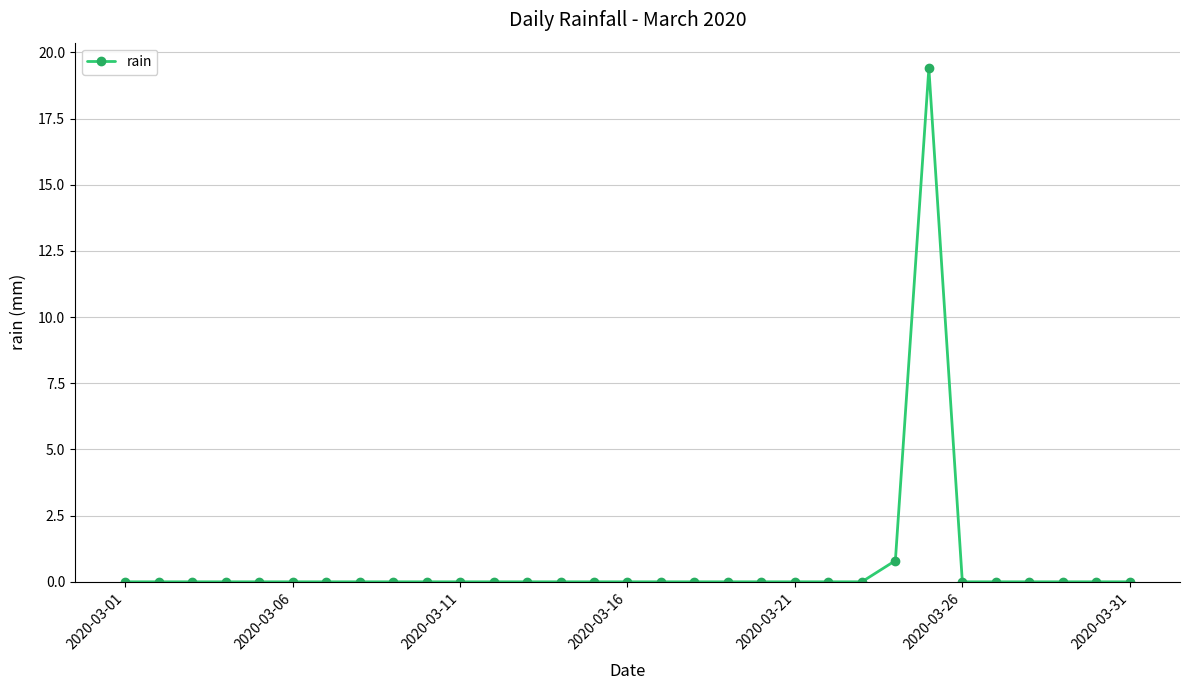

What is the maximum value shown in the chart?

19.4